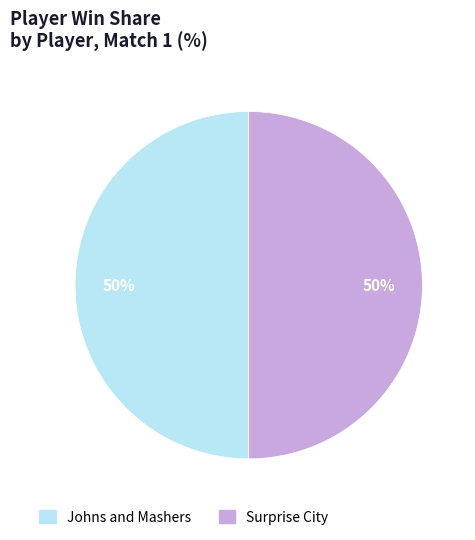

Approximately how many times larger is the value at Surprise City compared to Johns and Mashers?

1.0